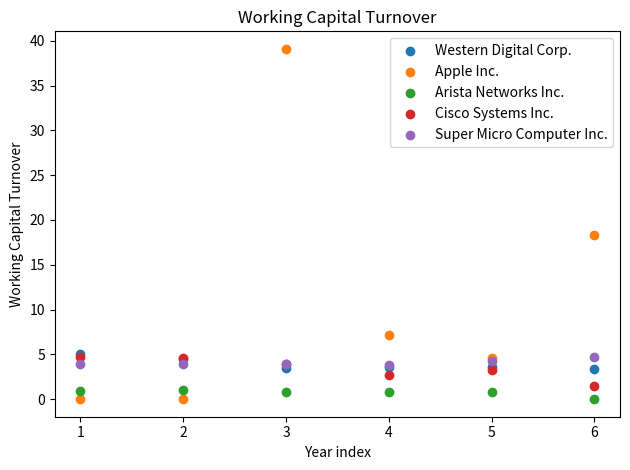

Across all series, what Y value is closest to 19?

18.4